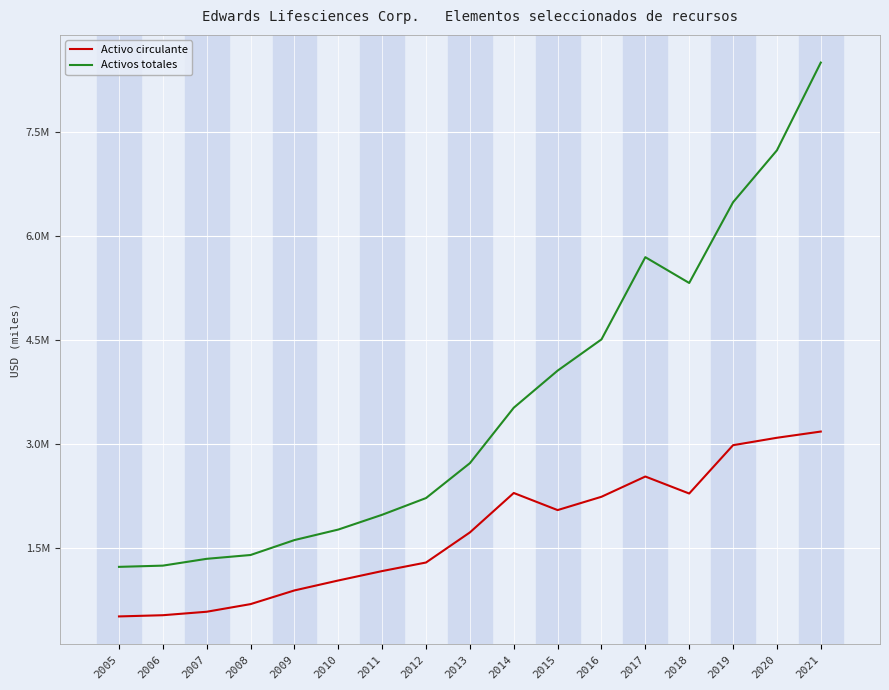

True or false: Activo circulante has more than 0 points higher than both neighbors.

True